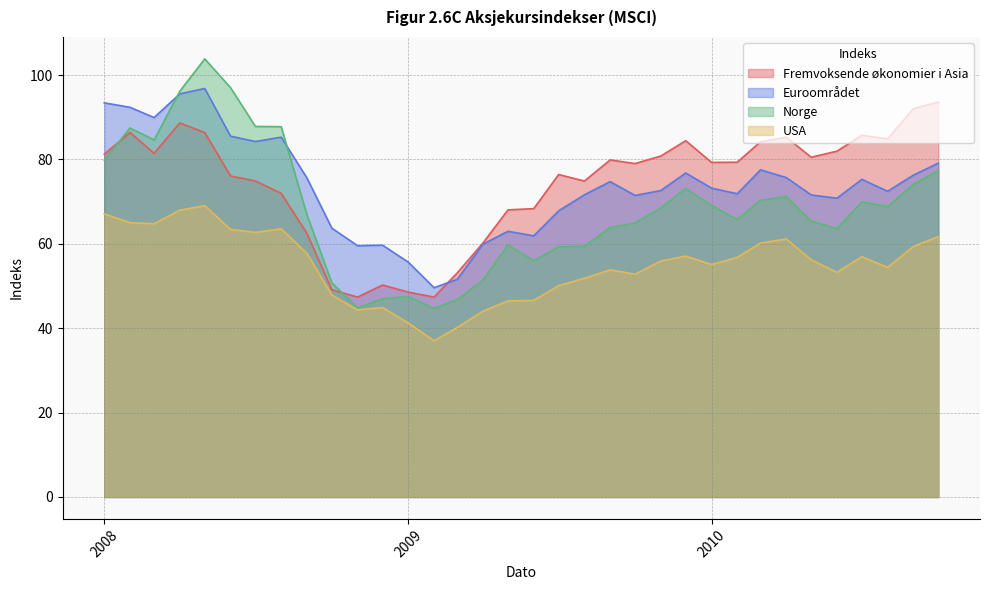

Reading left to right, extract all data points from this chart.

Fremvoksende økonomier i Asia: 81.2	86.4	81.4	88.6	86.4	76.1	74.9	71.9	62.5	49.1	47.4	50.2	48.5	47.4	53.1	60.2	68.0	68.3	76.4	74.9	79.9	79.0	80.8	84.4	79.3	79.3	84.2	85.3	80.5	82.0	85.7	84.9	92.0	93.6
Euroområdet: 93.4	92.3	89.9	95.5	96.8	85.5	84.2	85.3	75.6	63.7	59.5	59.7	55.7	49.6	51.6	59.9	63.0	61.9	67.8	71.6	74.7	71.5	72.6	76.8	73.2	71.9	77.5	75.7	71.6	70.8	75.3	72.4	76.3	79.1
Norge: 79.8	87.5	84.6	96.2	103.8	97.0	87.8	87.8	66.9	50.7	44.8	47.0	47.5	44.7	46.8	51.4	59.7	56.0	59.3	59.4	63.9	64.9	68.5	73.1	69.1	65.8	70.3	71.2	65.4	63.6	70.0	68.8	74.1	77.3
USA: 67.1	65.0	64.8	68.0	69.1	63.4	62.7	63.6	57.7	47.9	44.3	44.9	41.2	37.0	40.2	44.0	46.5	46.6	50.1	51.8	53.8	52.8	55.9	57.1	55.1	56.8	60.2	61.1	56.2	53.2	56.9	54.4	59.4	61.7